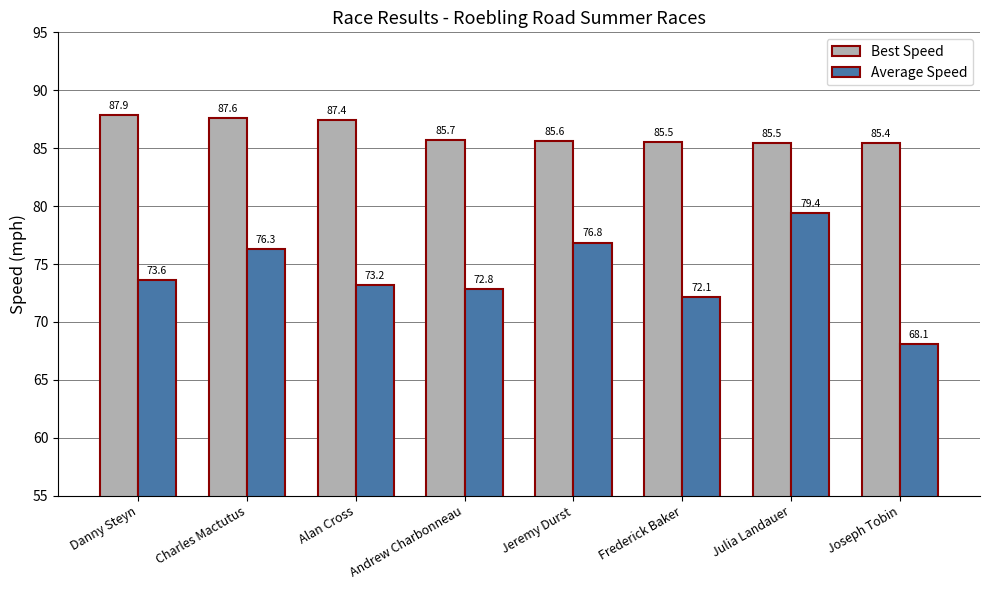

Reading left to right, transcribe all the data shown in this chart.

Best Speed: Danny Steyn=87.9	Charles Mactutus=87.6	Alan Cross=87.4	Andrew Charbonneau=85.7	Jeremy Durst=85.6	Frederick Baker=85.5	Julia Landauer=85.5	Joseph Tobin=85.4
Average Speed: Danny Steyn=73.6	Charles Mactutus=76.3	Alan Cross=73.2	Andrew Charbonneau=72.8	Jeremy Durst=76.8	Frederick Baker=72.1	Julia Landauer=79.4	Joseph Tobin=68.1